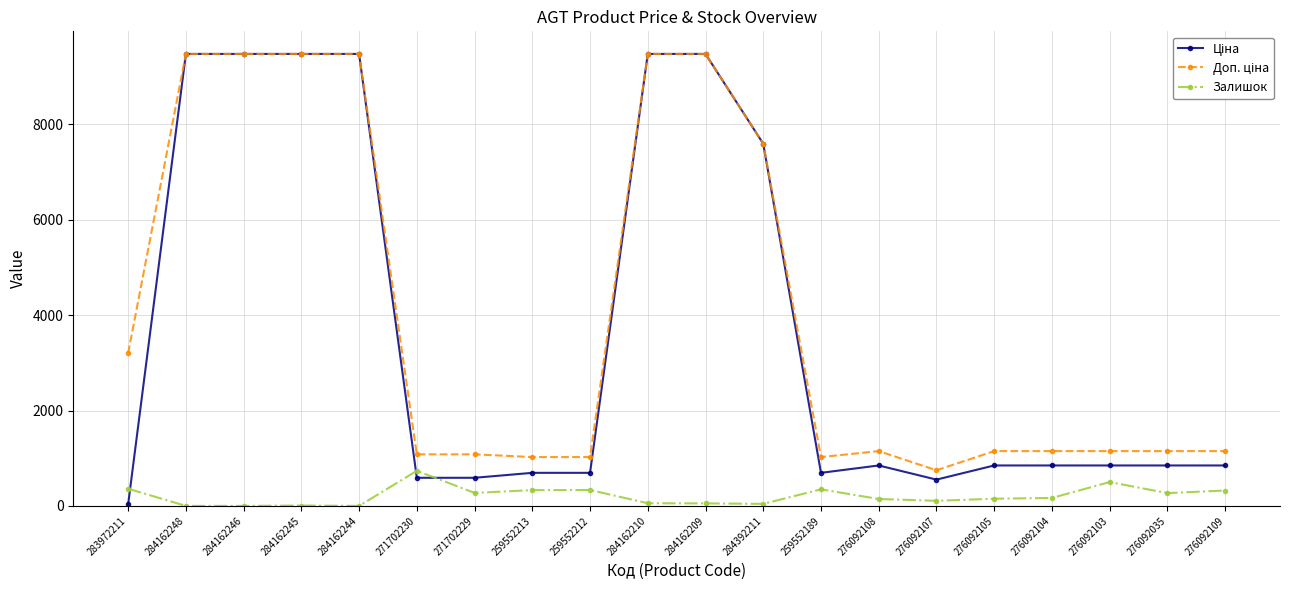

At how many categories does at least one series exceed 5614?

7